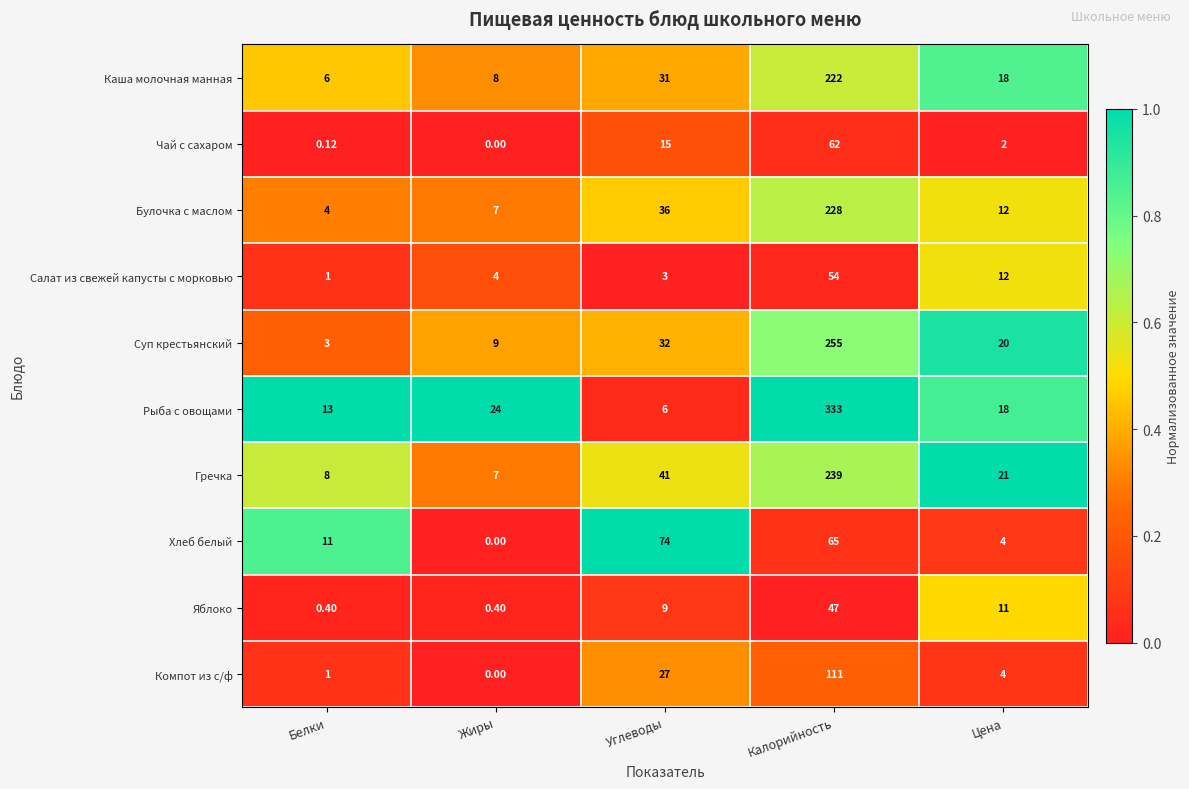

Count the number of data series in this chart.

10